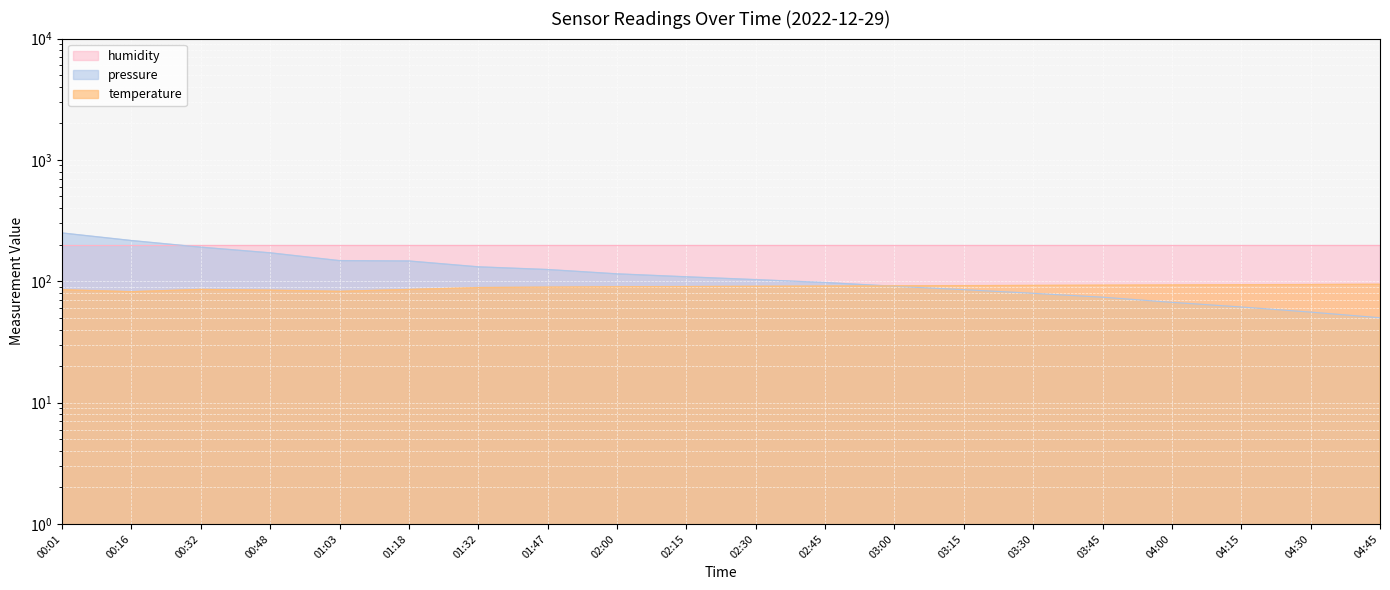

What is the average value of the pressure series?

118.4